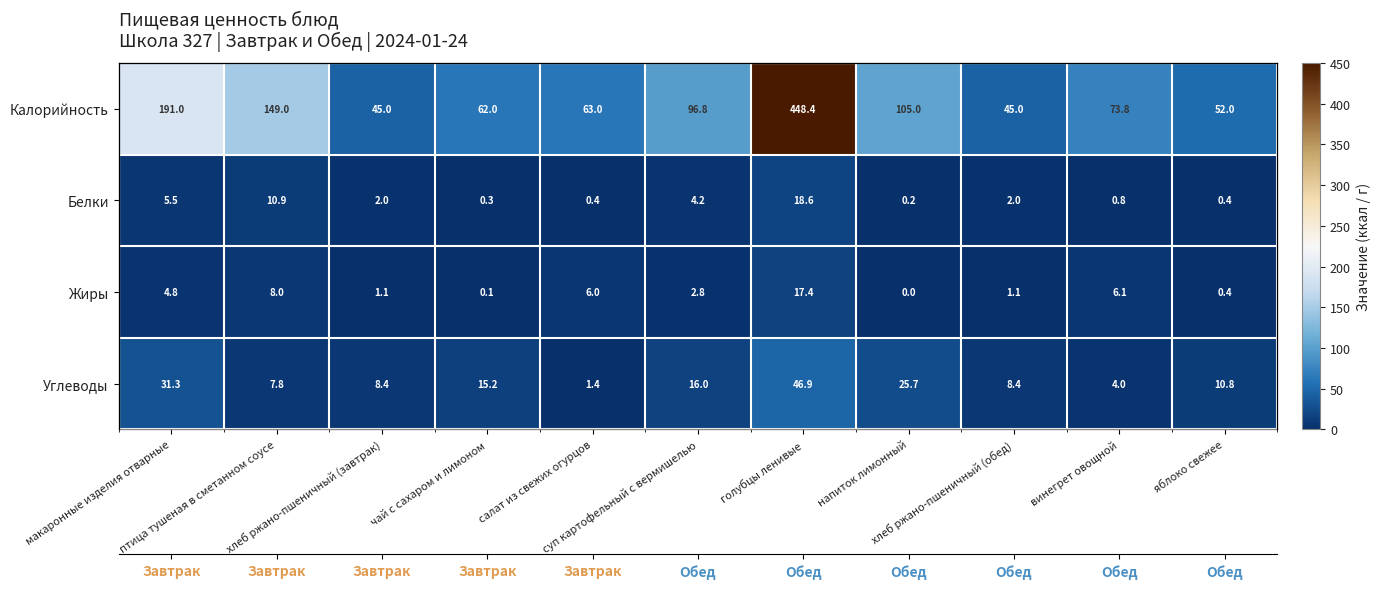

Which category has the highest value in the Белки series?

голубцы ленивые